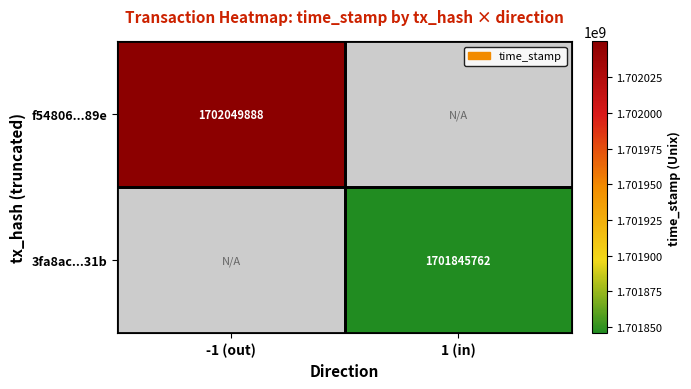

Is it true that 3fa8ac...31b equals 1701845762 at 1 (in)?

True